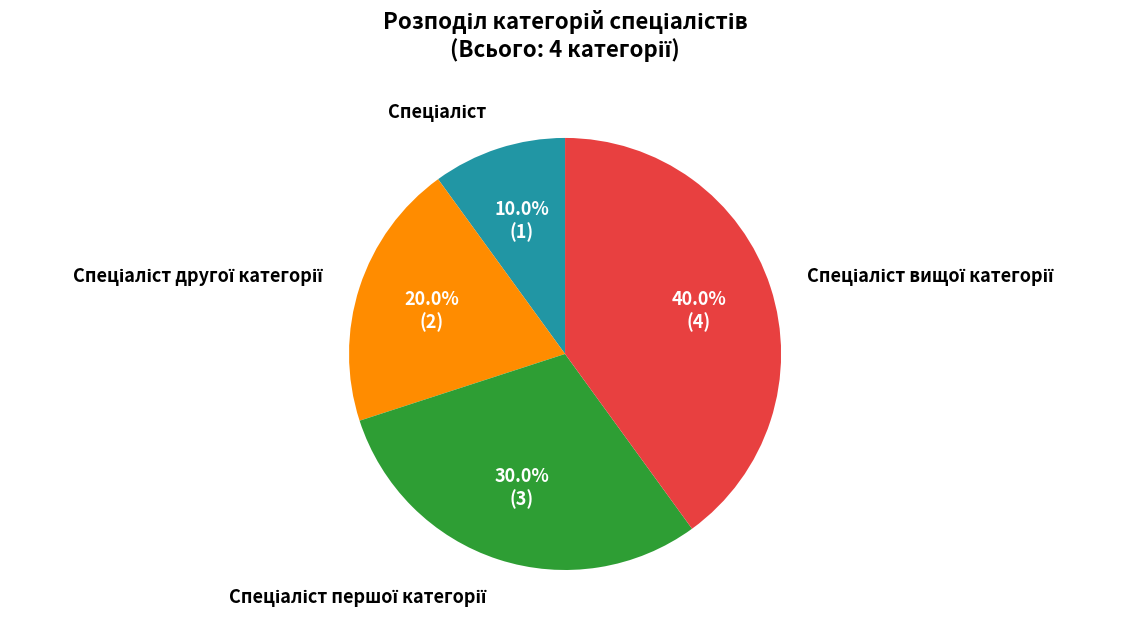

Does any single category account for the majority?

No